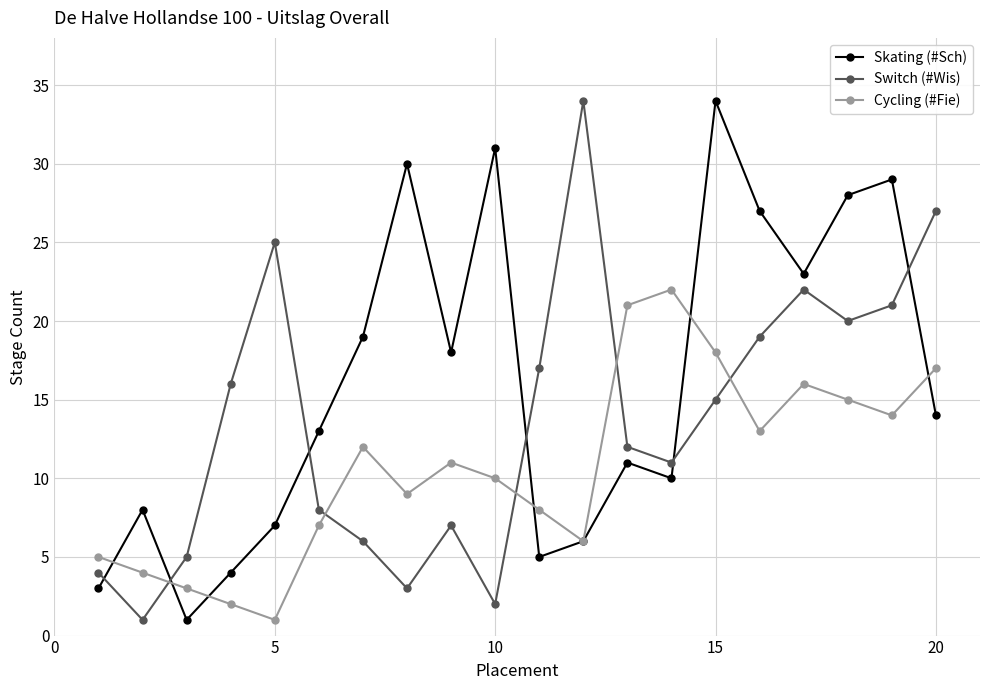

How many categories are shown in the chart?

20